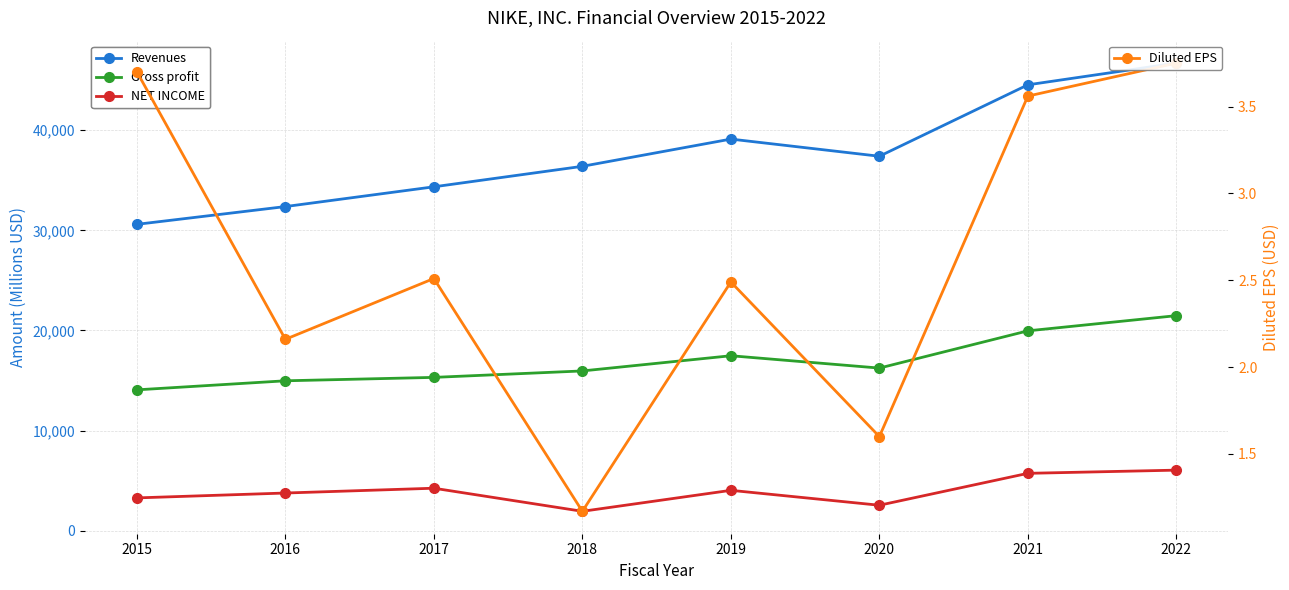

True or false: Diluted EPS and Gross profit intersect in this chart.

False